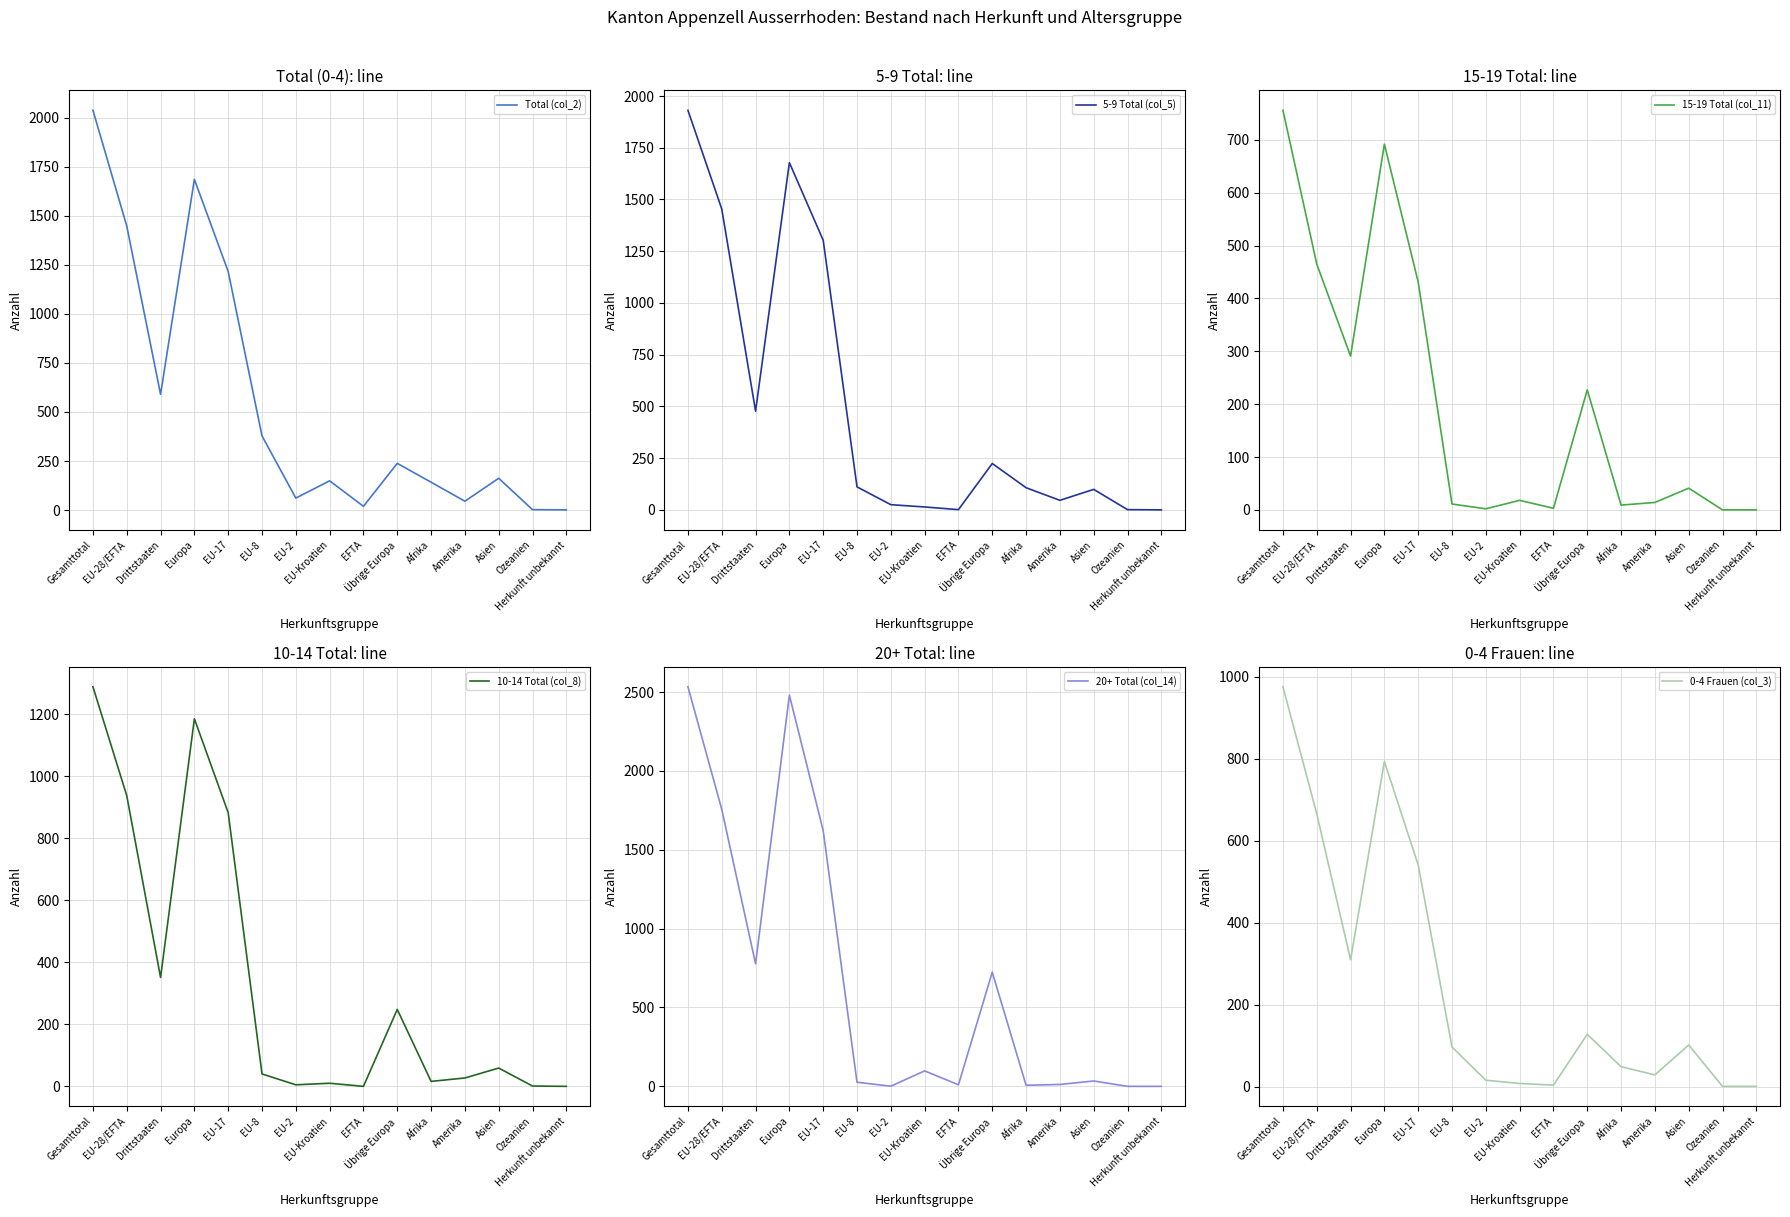

What is the difference between the second highest and second lowest values in the 0-4 Frauen (col_3) series?

793